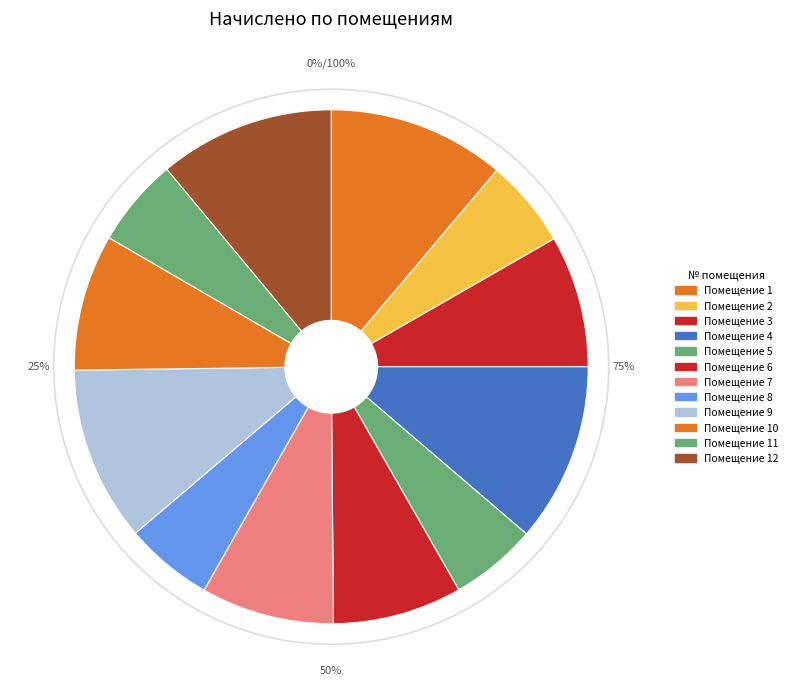

To the nearest percent, what is the combined percentage of 1 and 8?

17%